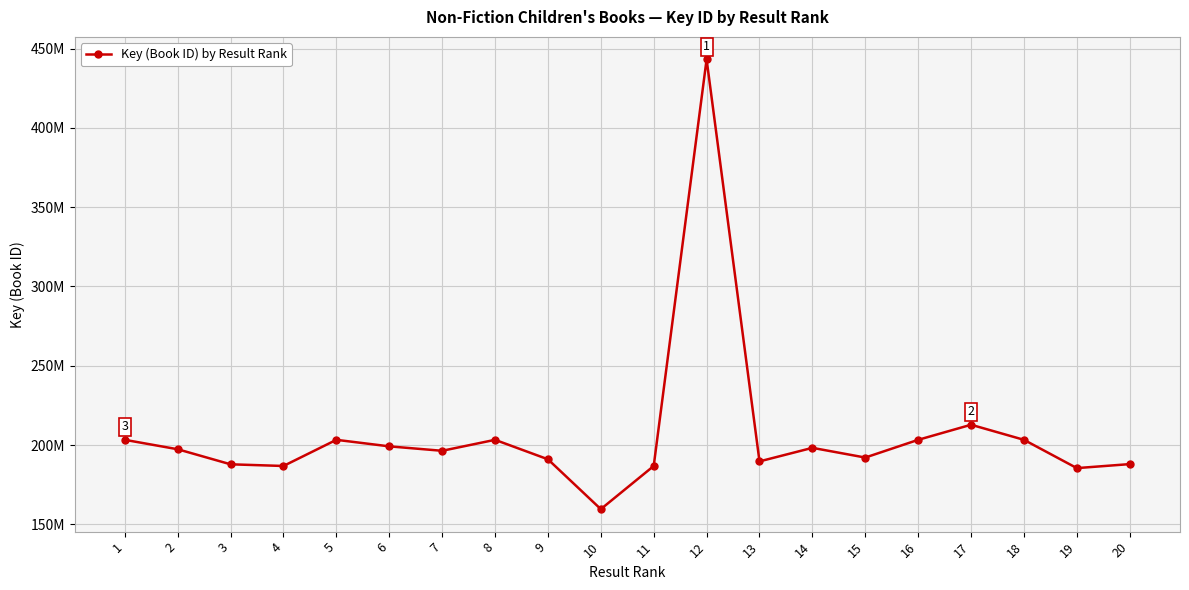

What is the difference between the maximum and minimum values?

283621435